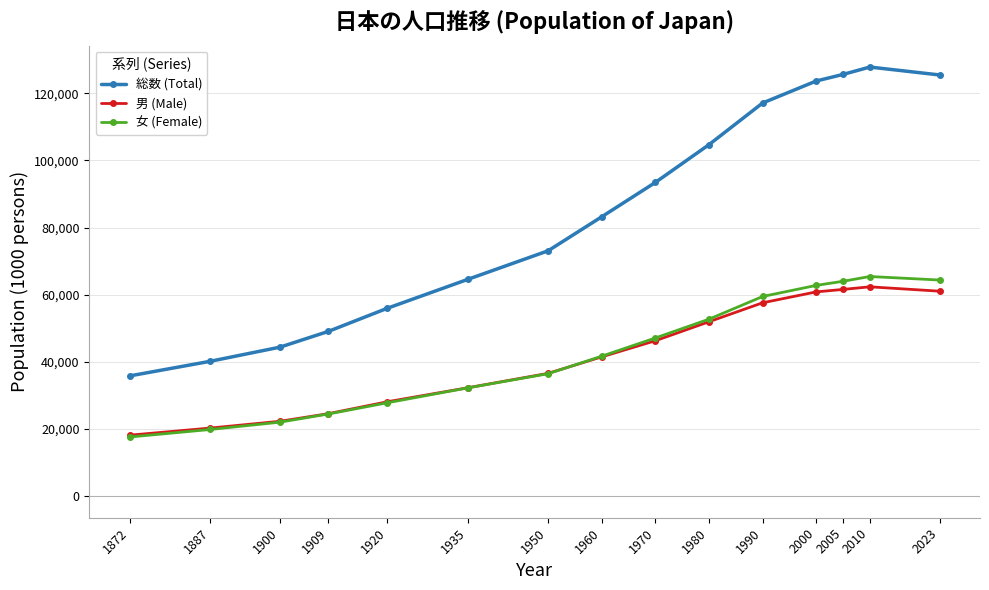

The value of 総数 (Total) at 1872 is 35841. True or false?

True